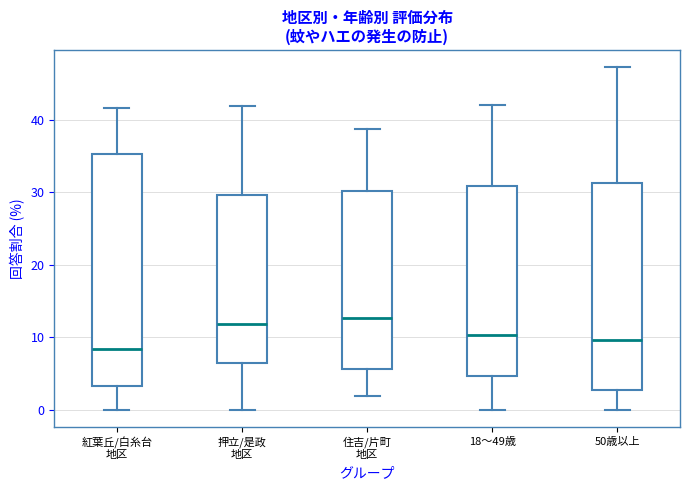

Reading left to right, read every box against the y-axis: the position of its median line, the range the box covers, and the ends of its whiskers. The values are not printed on the chart, so give them approximately, as read against the axis.

紅葉丘/白糸台 地区: median 8, box 3 to 35, whiskers 0 to 42
押立/是政 地区: median 12, box 7 to 30, whiskers 0 to 42
住吉/片町 地区: median 13, box 6 to 30, whiskers 2 to 39
18～49歳: median 10, box 5 to 31, whiskers 0 to 42
50歳以上: median 10, box 3 to 31, whiskers 0 to 47